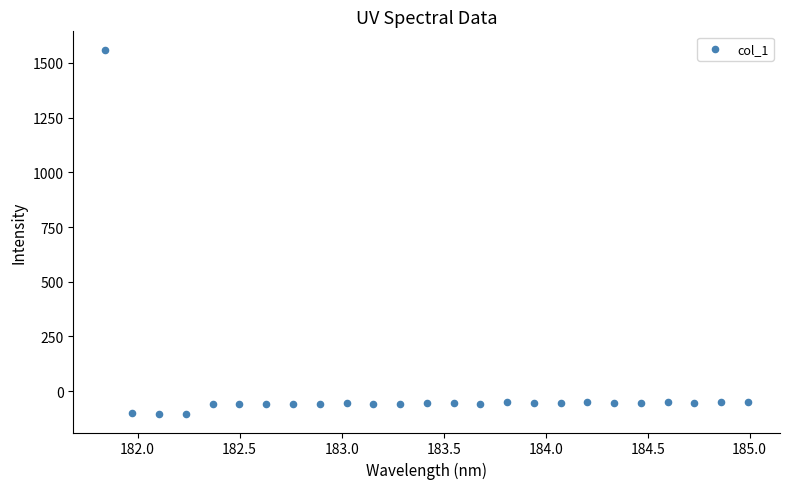

What is the range of Y values (max minus min)?

1666.1